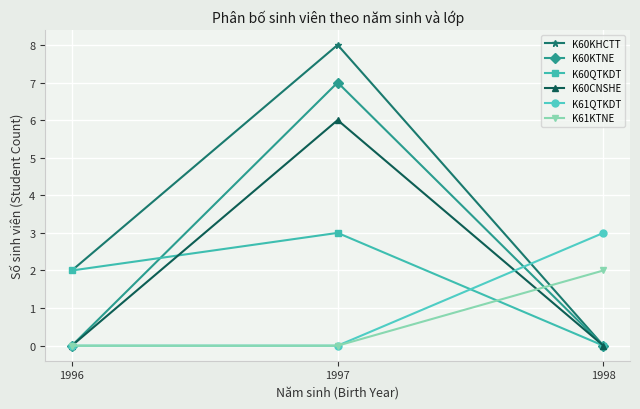

Is the value of K60CNSHE at 1998 greater than the value of K60QTKDT at 1997?

No